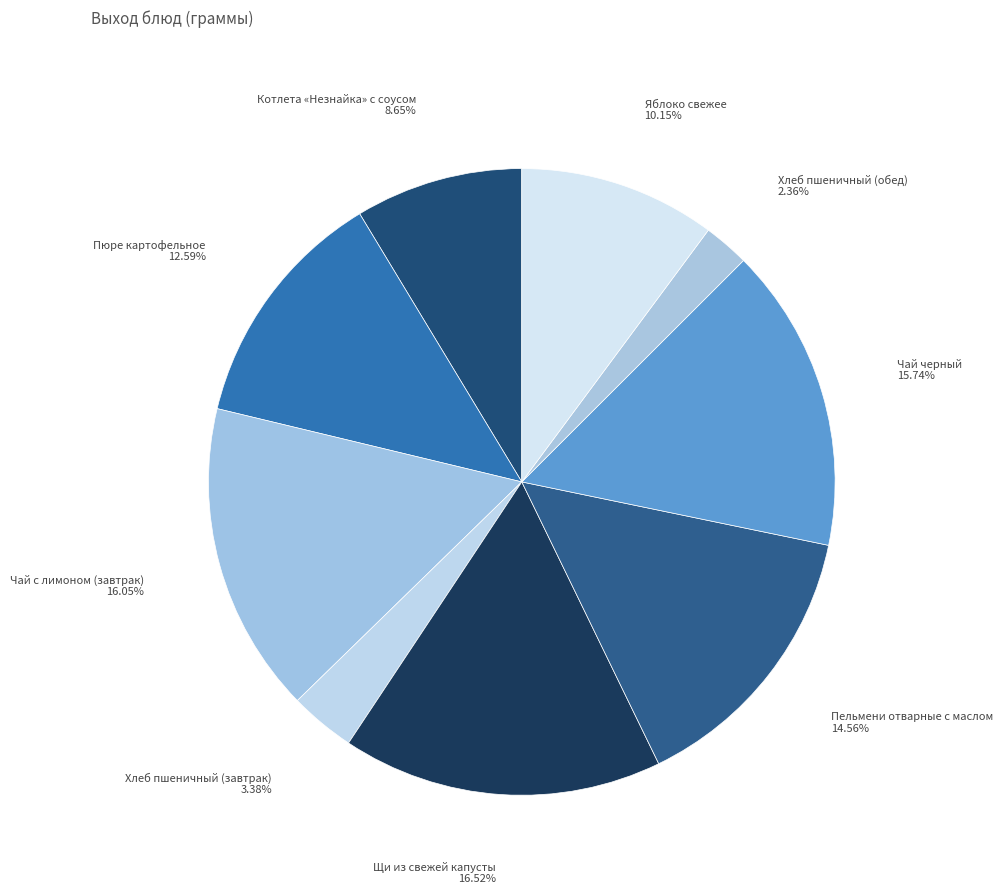

What is the total percentage of Чай черный and Яблоко свежее?

25.9%